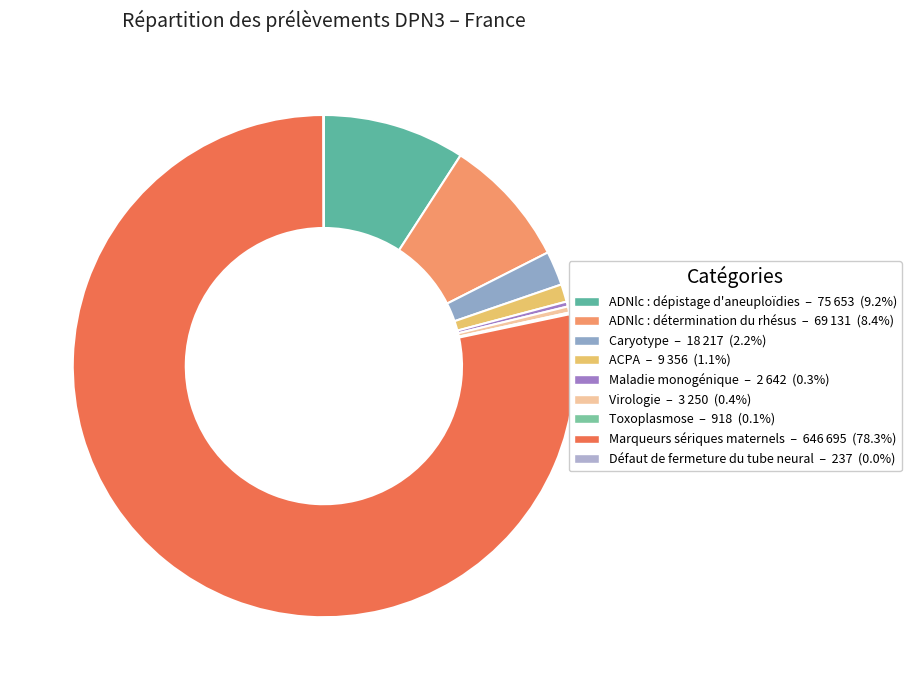

Which category accounts for the majority?

Marqueurs sériques maternels